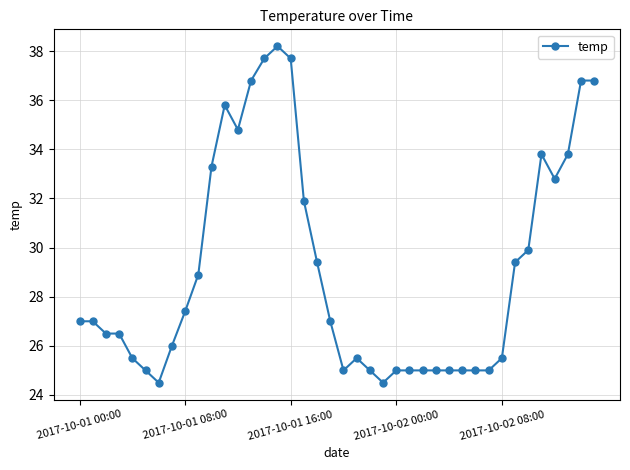

What is the difference between the maximum and minimum values?

13.7